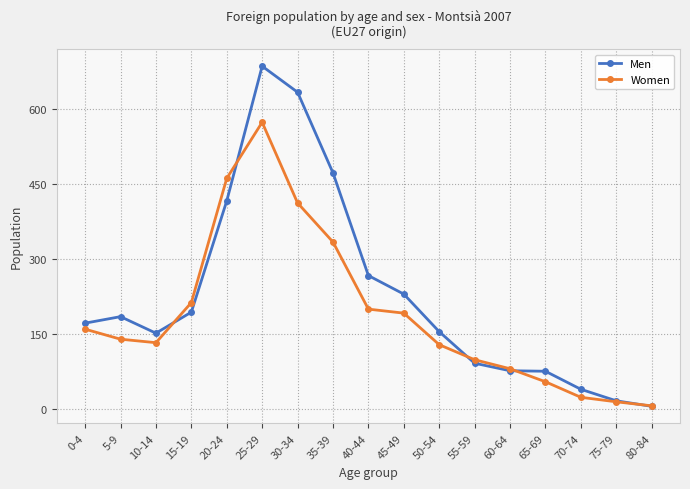

Where is the first local maximum for Men?

5-9